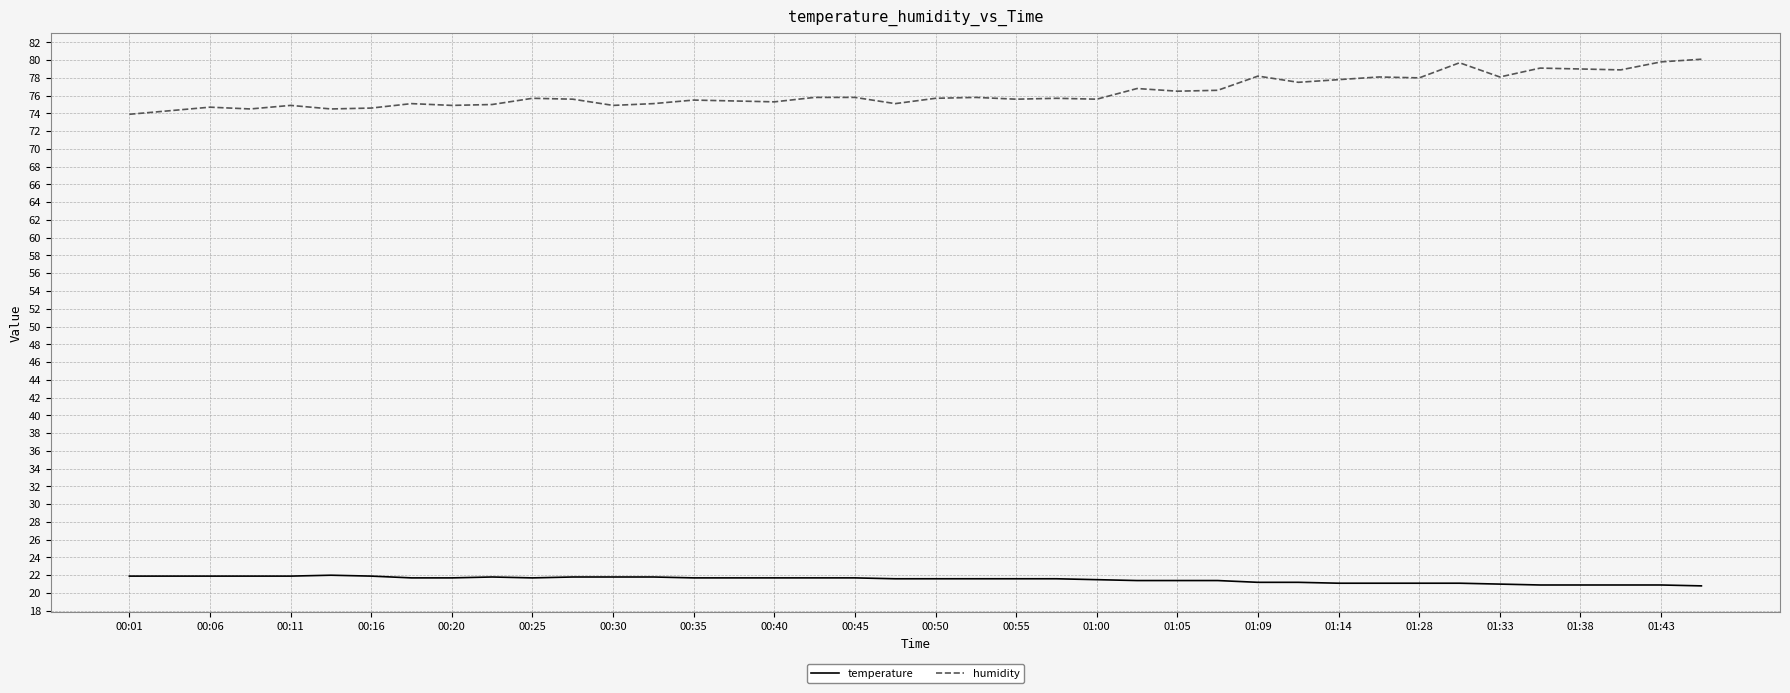

What is the lowest value of the humidity series?

73.9